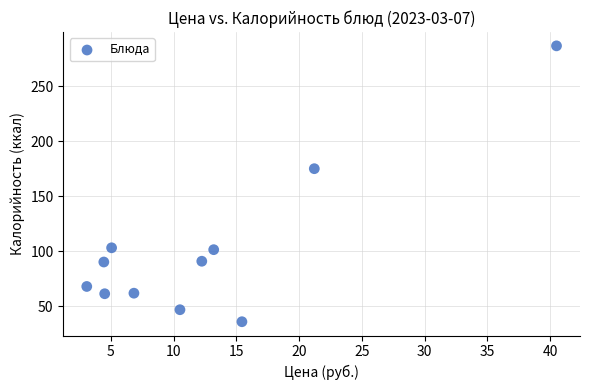

What is the average X value?

12.5